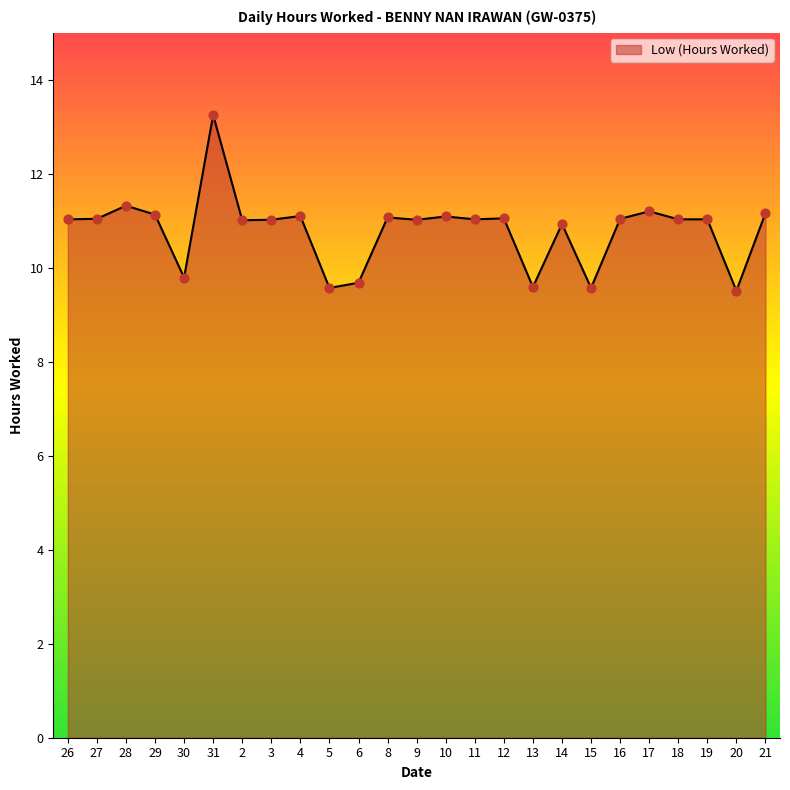

What is the ratio of the value at 19 to the value at 20?

1.2